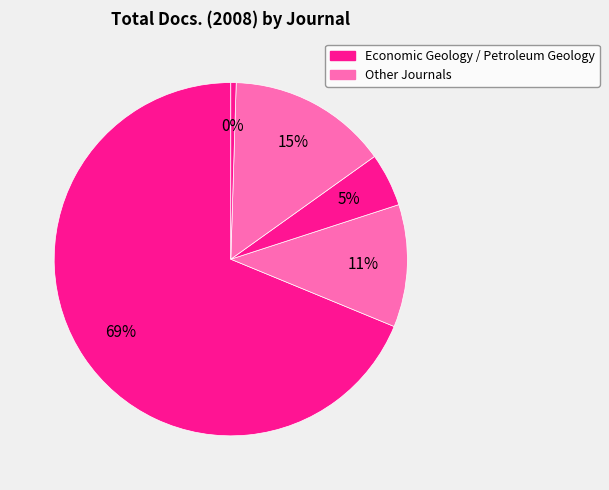

How many slices are in this pie chart?

5